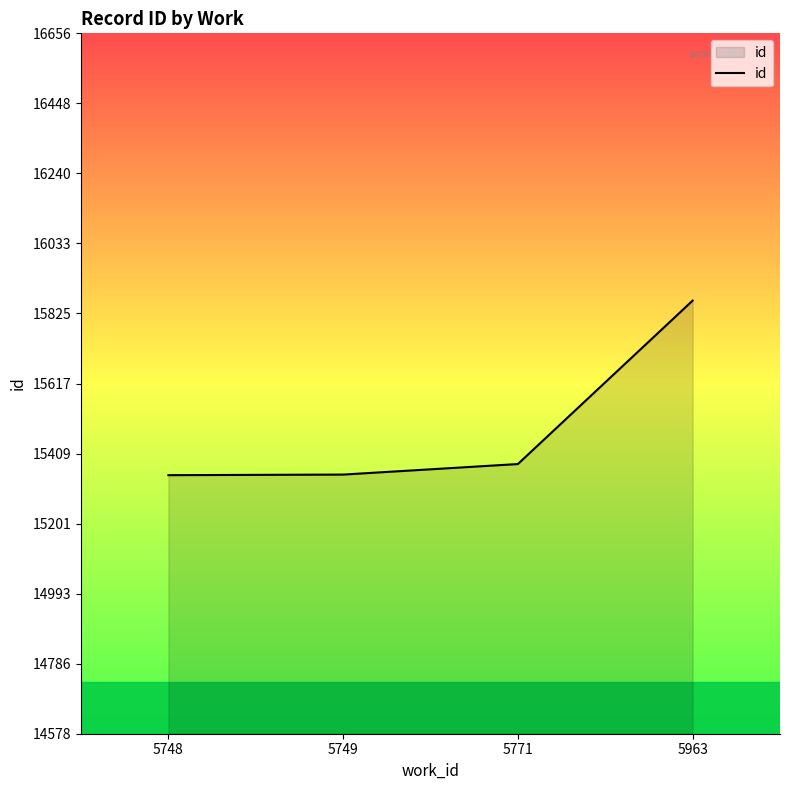

What is the sum of all values?

61932.8